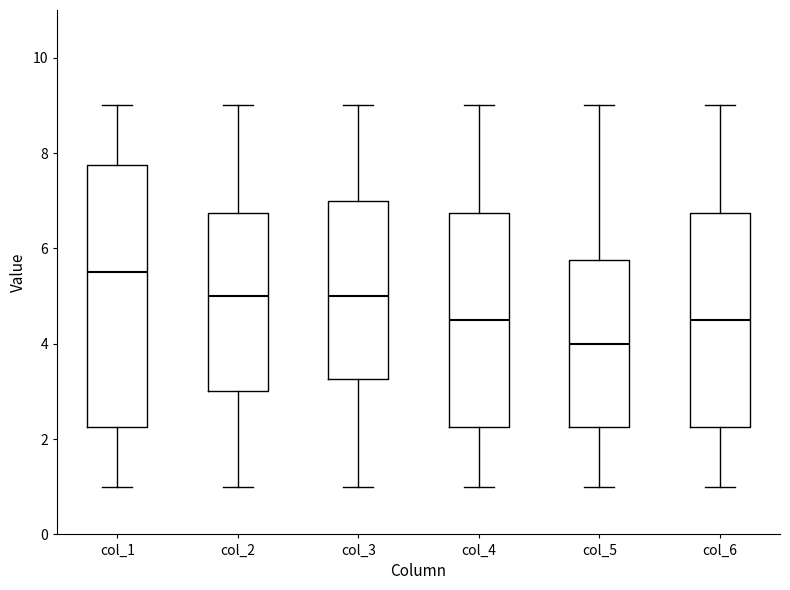

Reading left to right, transcribe this box plot: for each box, give where its median line is, the range the box spans, and where its two whiskers end, as read against the y-axis. The values are not printed on the chart, so give them approximately, as read against the axis.

col_1: median 5.6, box 2.2 to 7.8, whiskers 1.0 to 9.0
col_2: median 5.0, box 3.0 to 6.8, whiskers 1.0 to 9.0
col_3: median 5.0, box 3.2 to 7.0, whiskers 1.0 to 9.0
col_4: median 4.6, box 2.2 to 6.8, whiskers 1.0 to 9.0
col_5: median 4.0, box 2.2 to 5.8, whiskers 1.0 to 9.0
col_6: median 4.6, box 2.2 to 6.8, whiskers 1.0 to 9.0